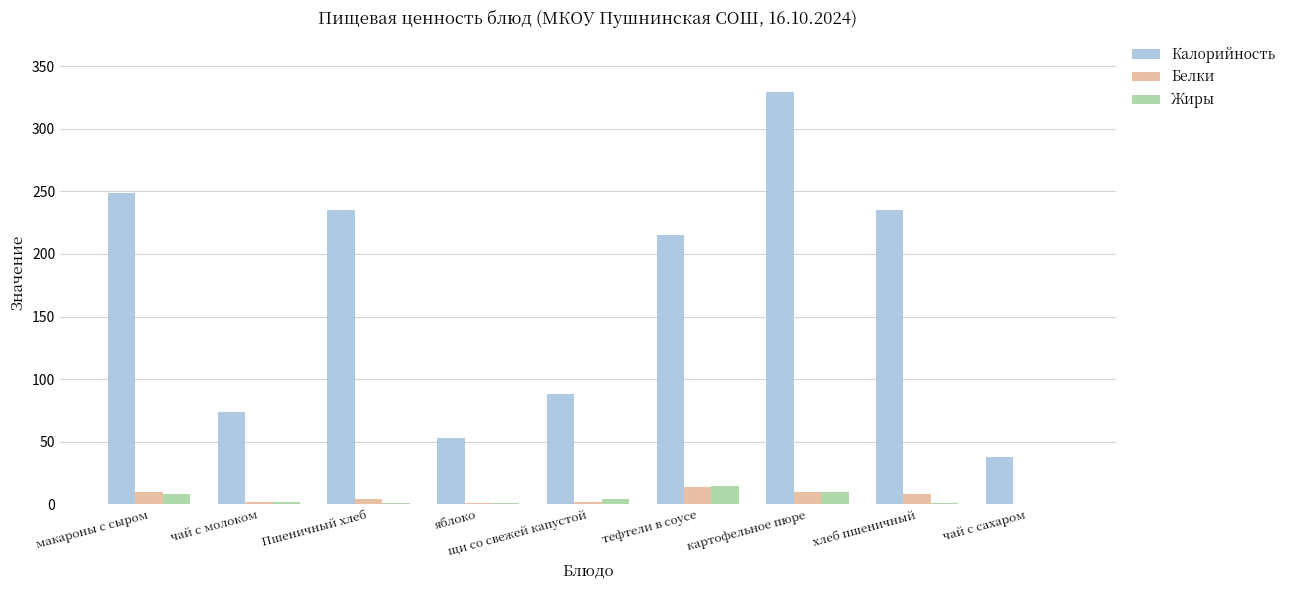

What are all the series names shown in the legend?

Калорийность, Белки, Жиры